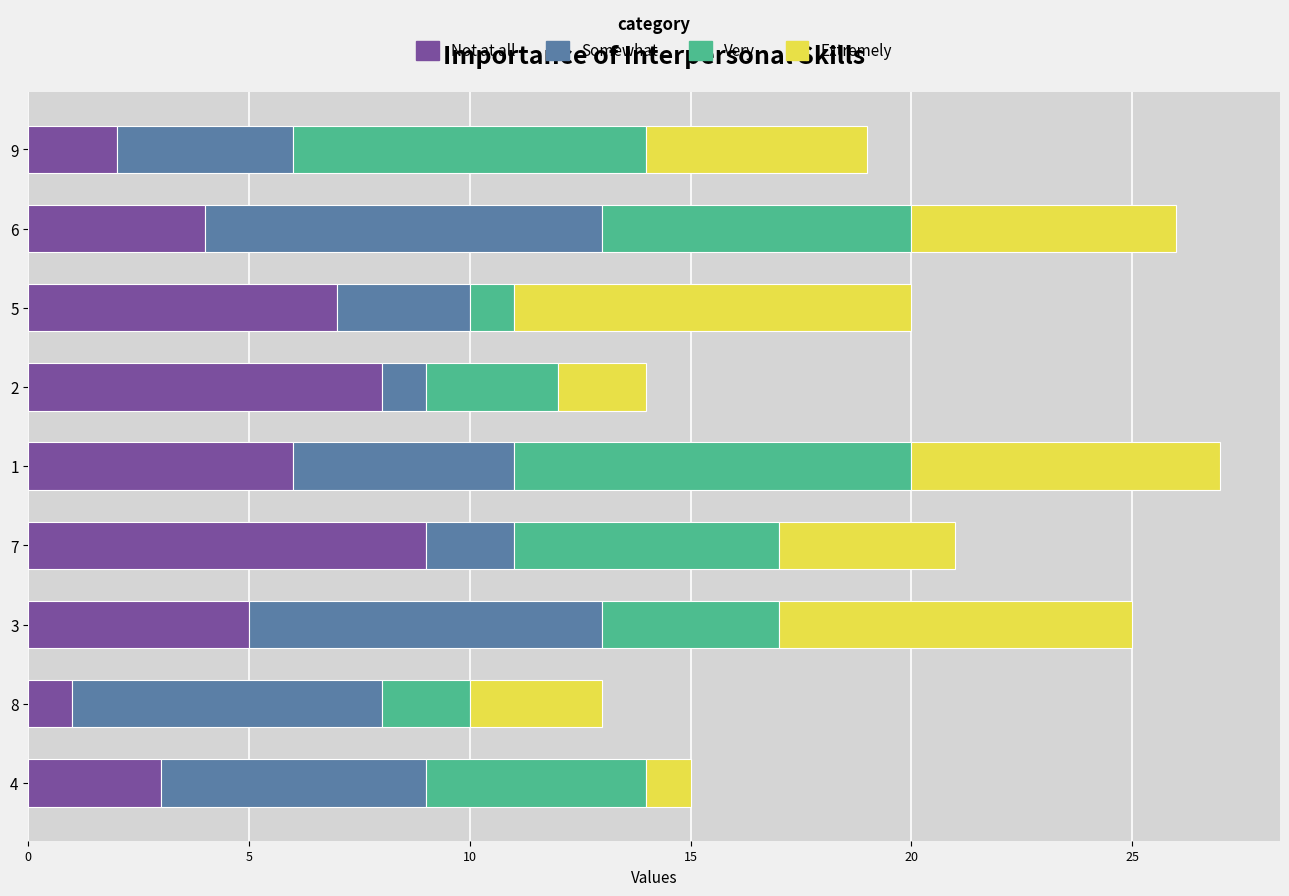

The value of Not at all at 4 is 1. True or false?

False